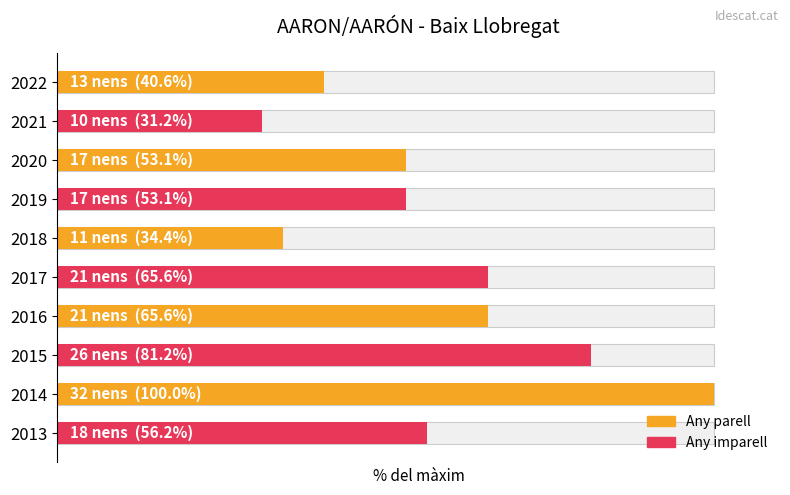

Count the number of values greater than 56.

5